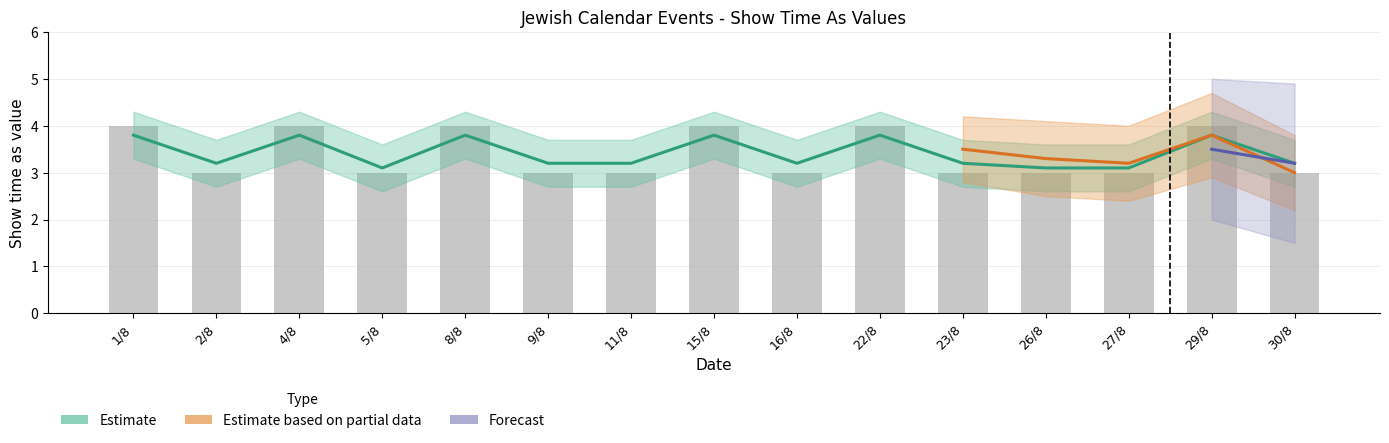

Which has a higher value, 15/8 or 2/8?

15/8